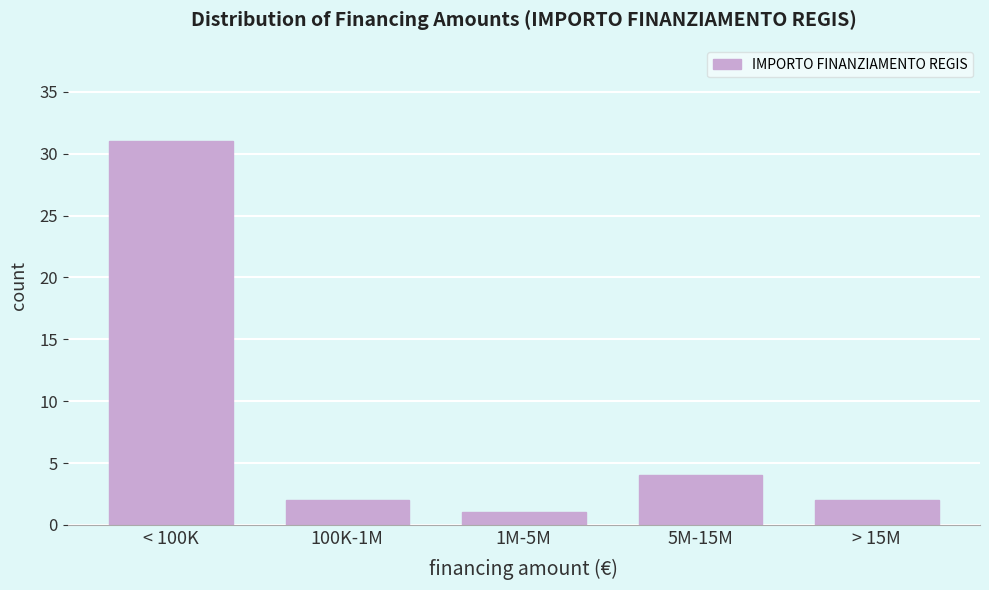

Reading left to right, extract all data points from this chart.

< 100K=31	100K-1M=2	1M-5M=1	5M-15M=4	> 15M=2